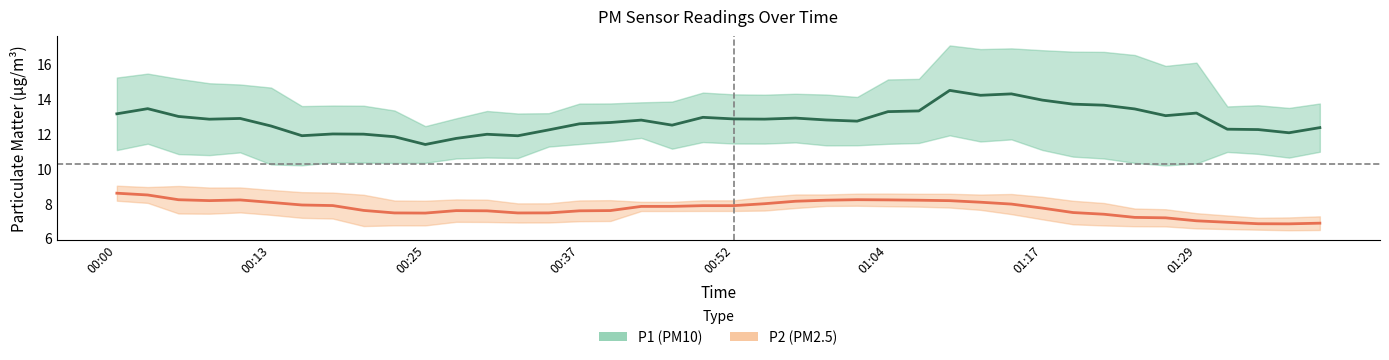

At which category is the sum across all series the highest?

27